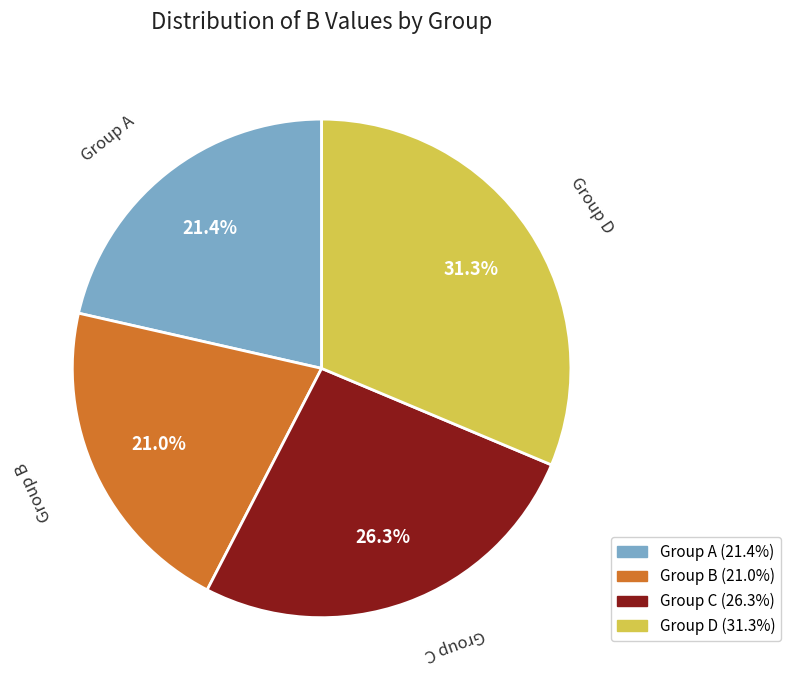

Is there a majority slice in this chart?

No